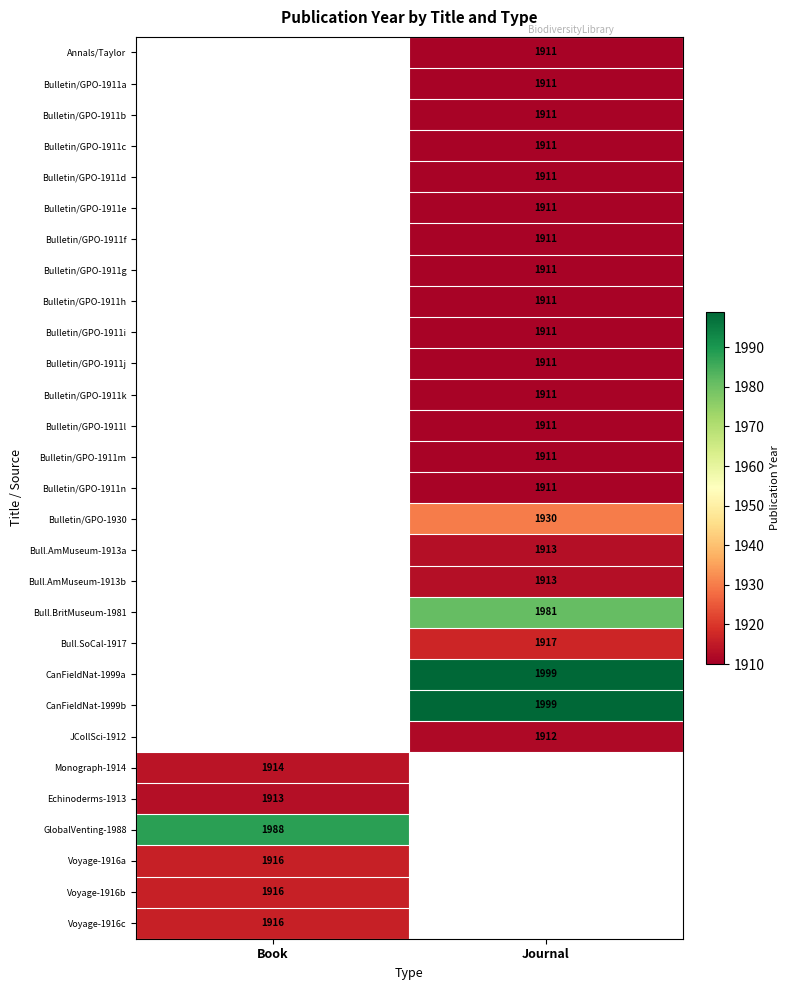

Is it true that Bulletin/GPO-1911h equals 755 at Journal?

False